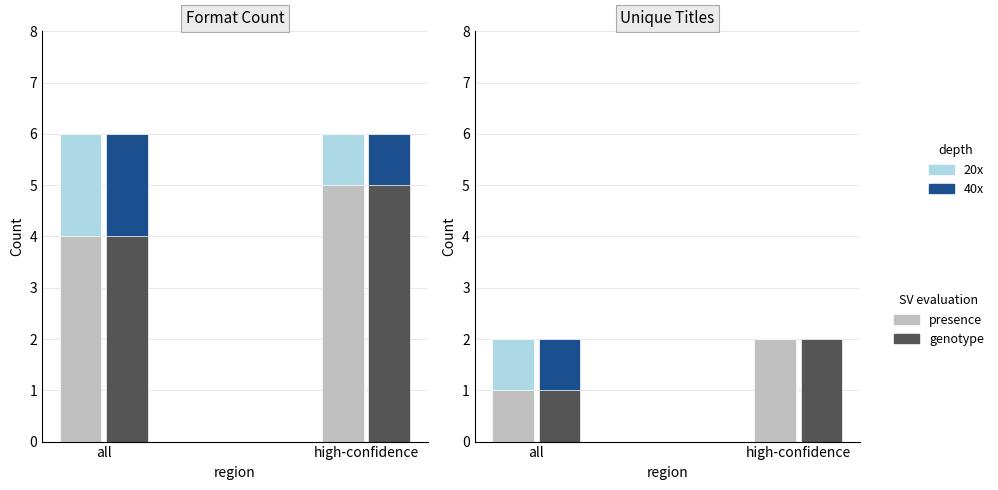

What is the average value?

5